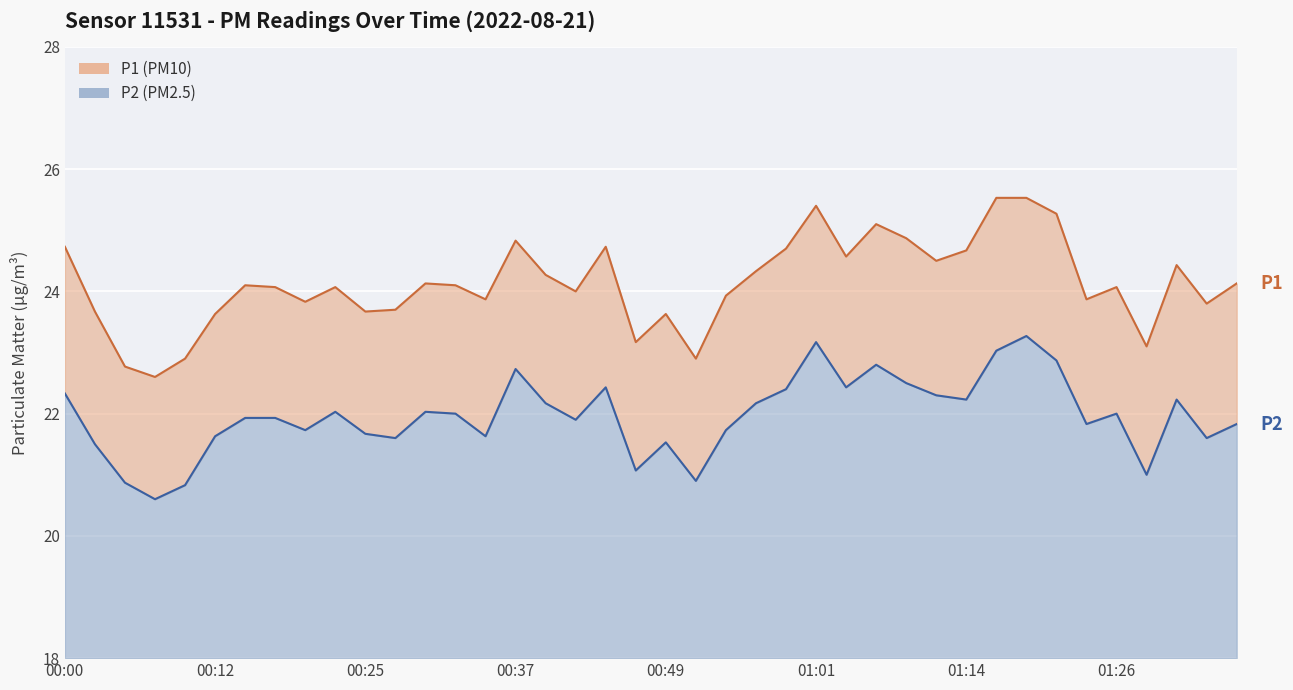

Is the value of P2 at 00:10 greater than the value of P1 at 01:21?

No